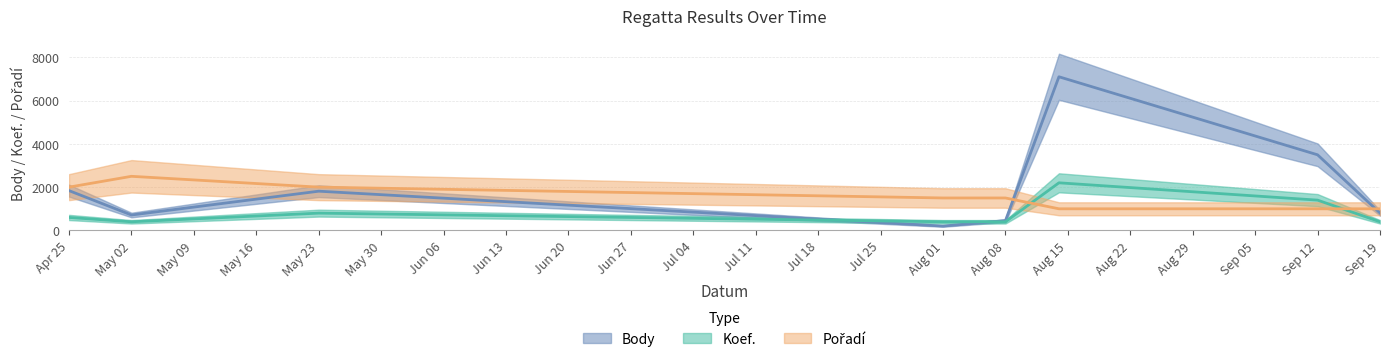

What are all the series names shown in the legend?

Body, Koef., Pořadí